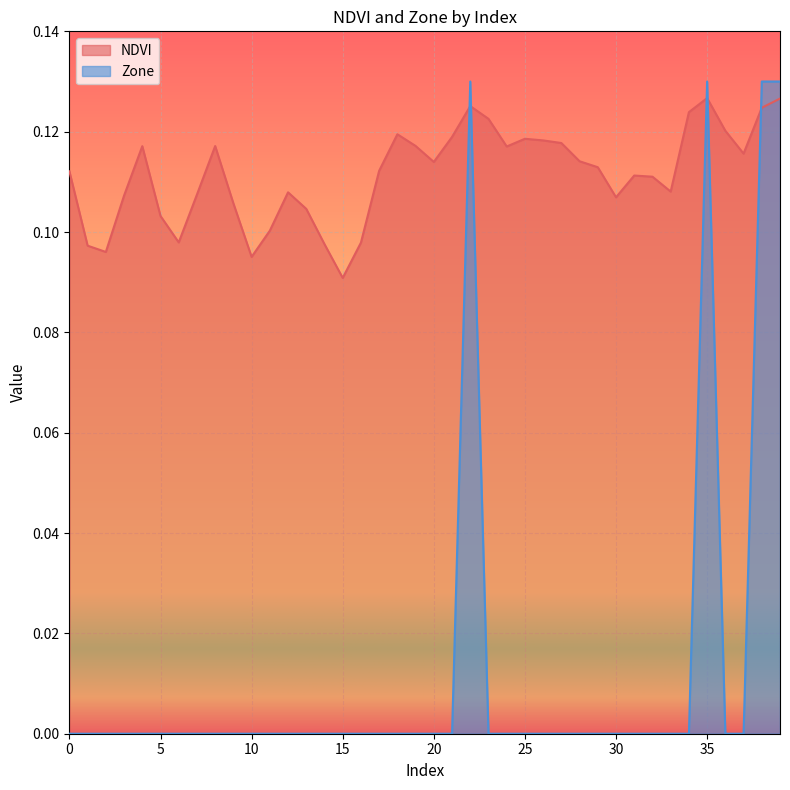

Is the value of Zone at 27 greater than the value of NDVI at 36?

No